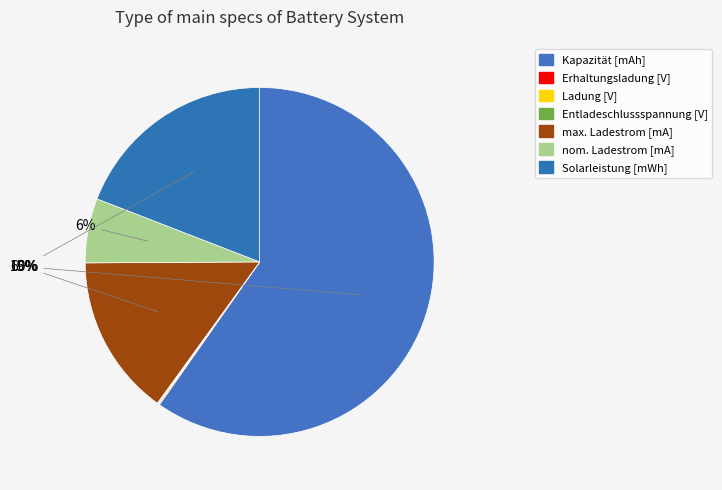

What is the change in value from nom. Ladestrom [mA] to Solarleistung [mWh]?

+440.0